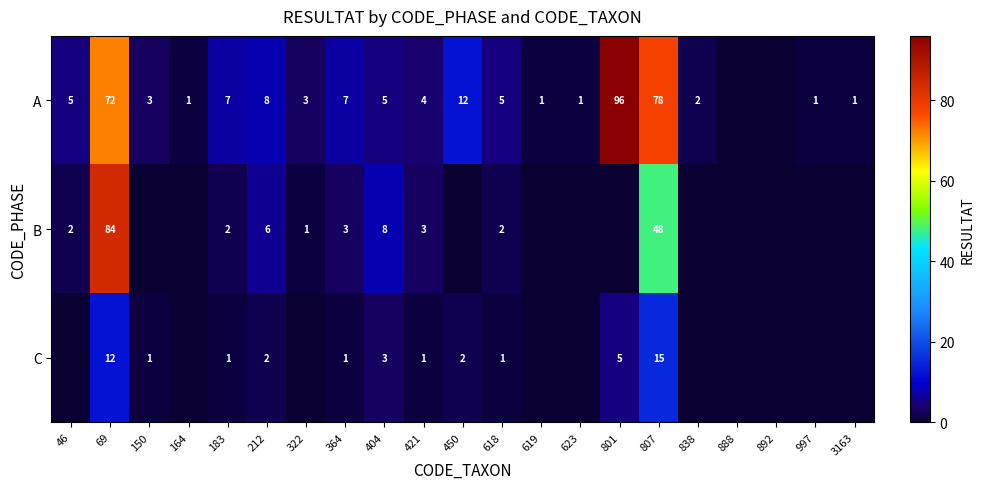

At 618, list the series in order from smallest to largest.

C, B, A